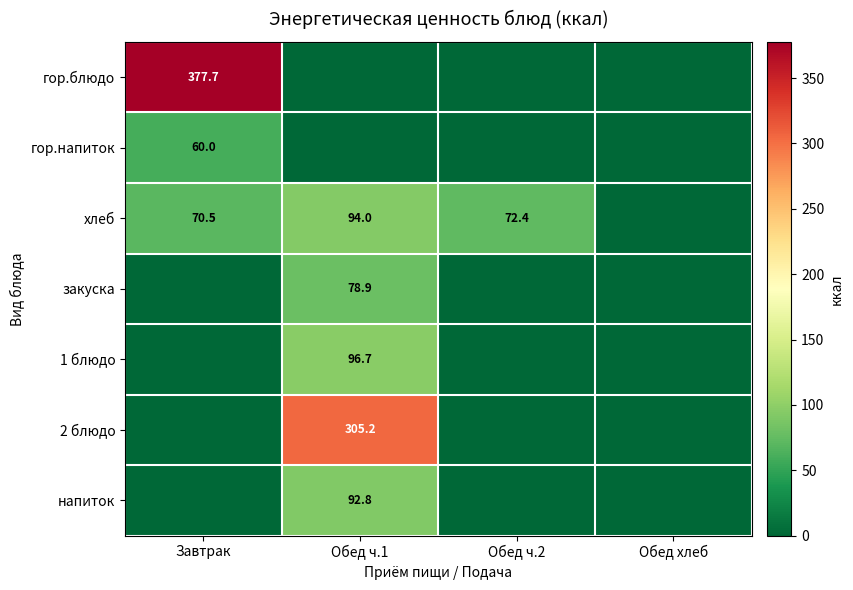

The value of 2 блюдо at Обед ч.1 is 305.2. True or false?

True